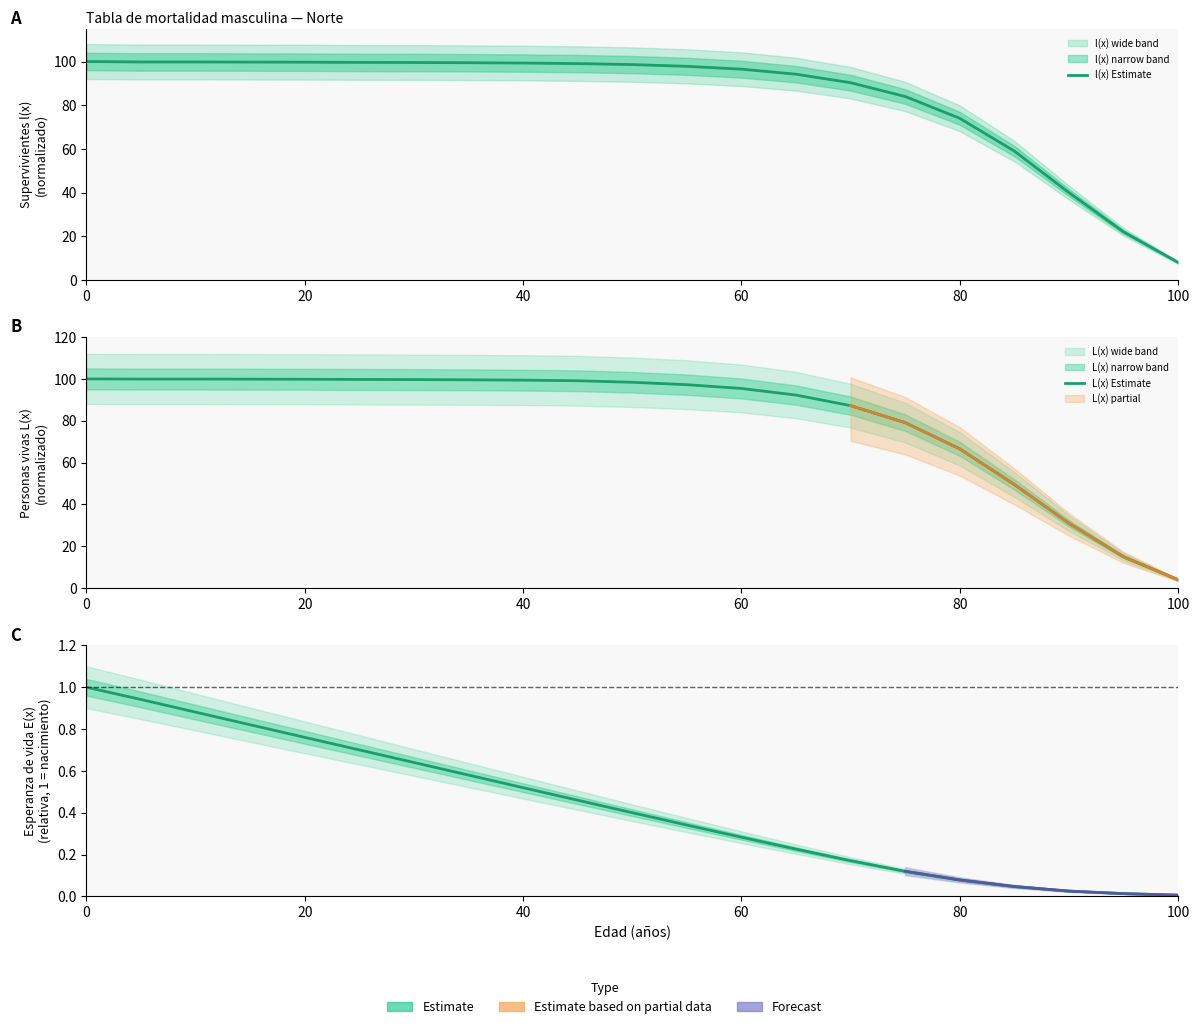

True or false: E(x) Estimate and l(x) Estimate cross at least once.

False